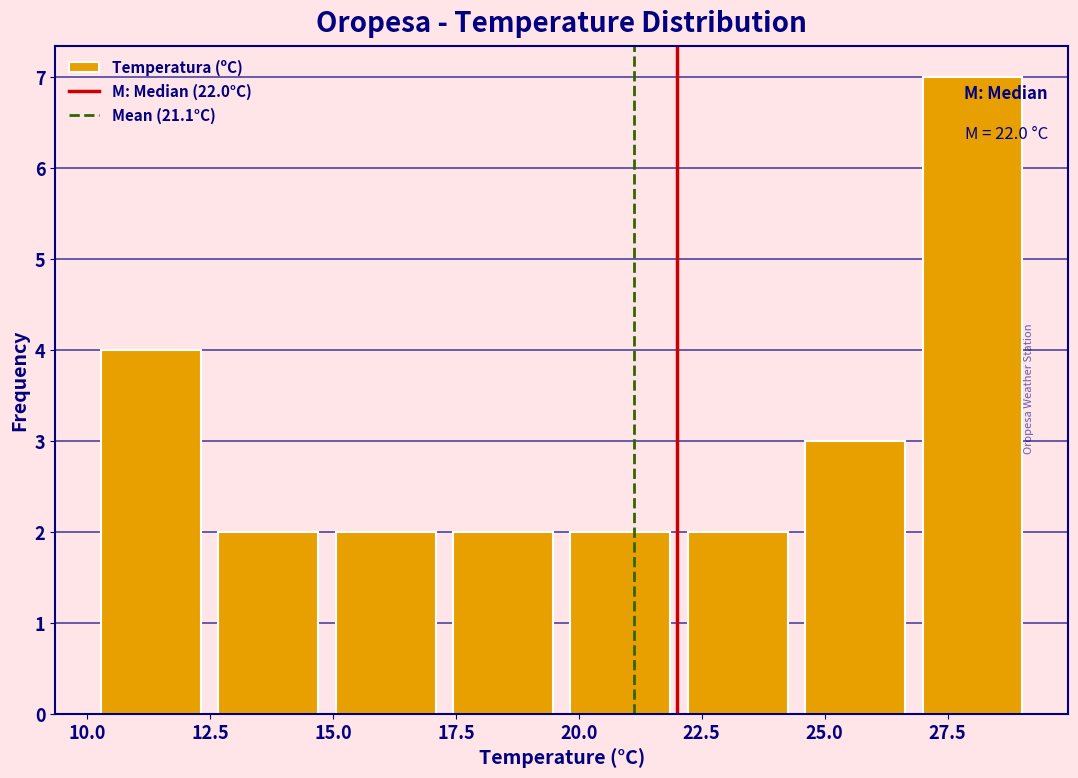

Over which range of the x-axis is the bar tallest?

27.0 to 29.0